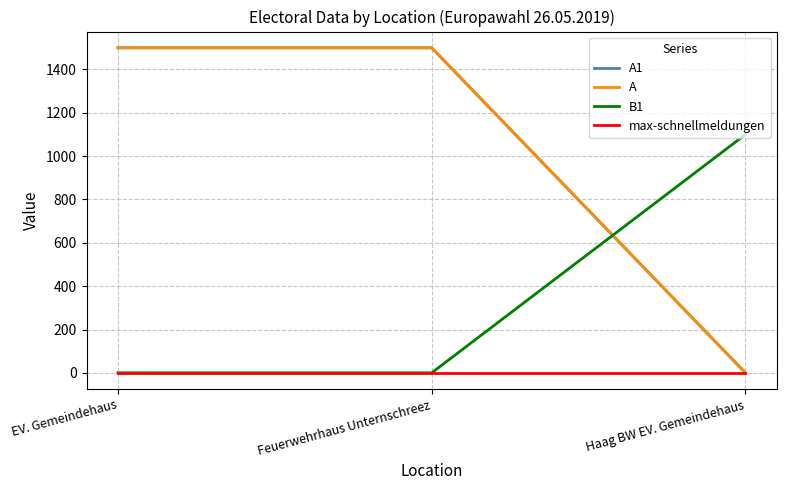

How many lines are shown in the chart?

4